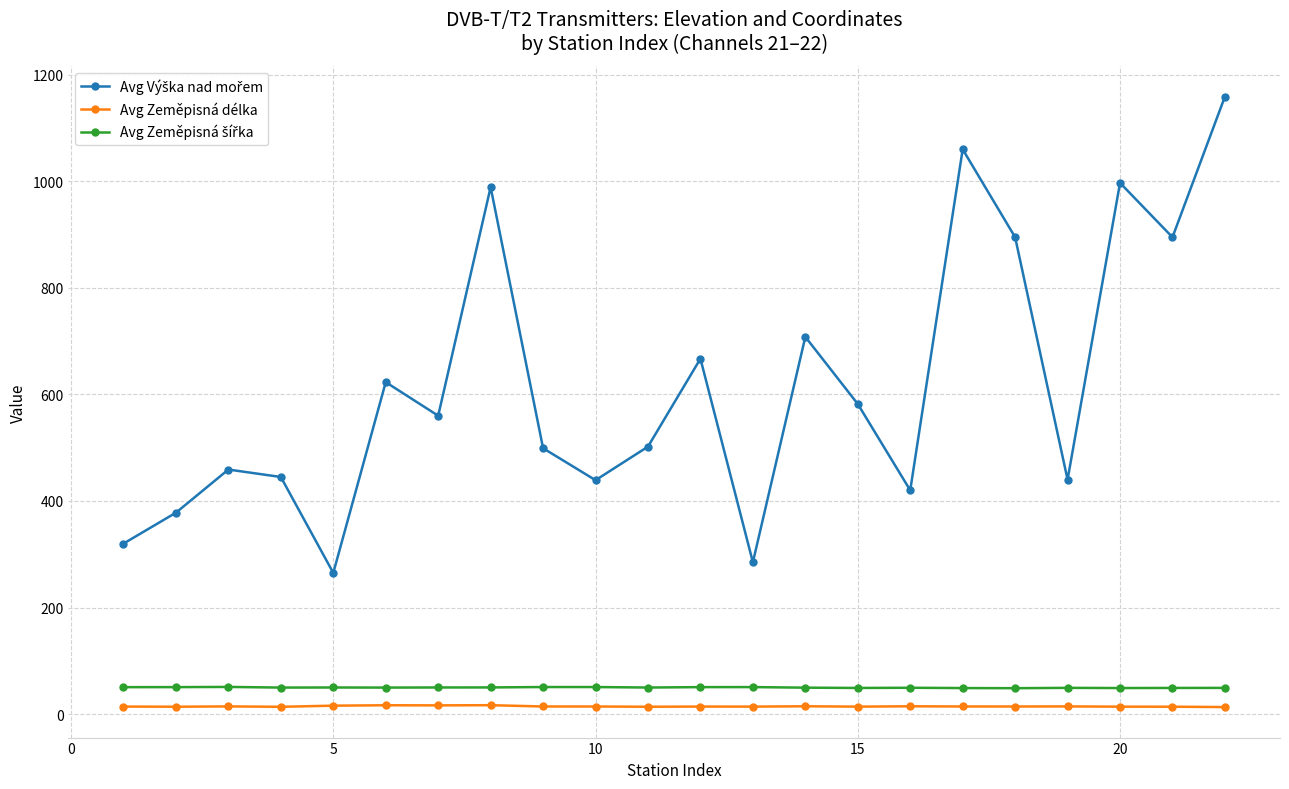

What is the average value of the Avg Zeměpisná délka series?

14.5